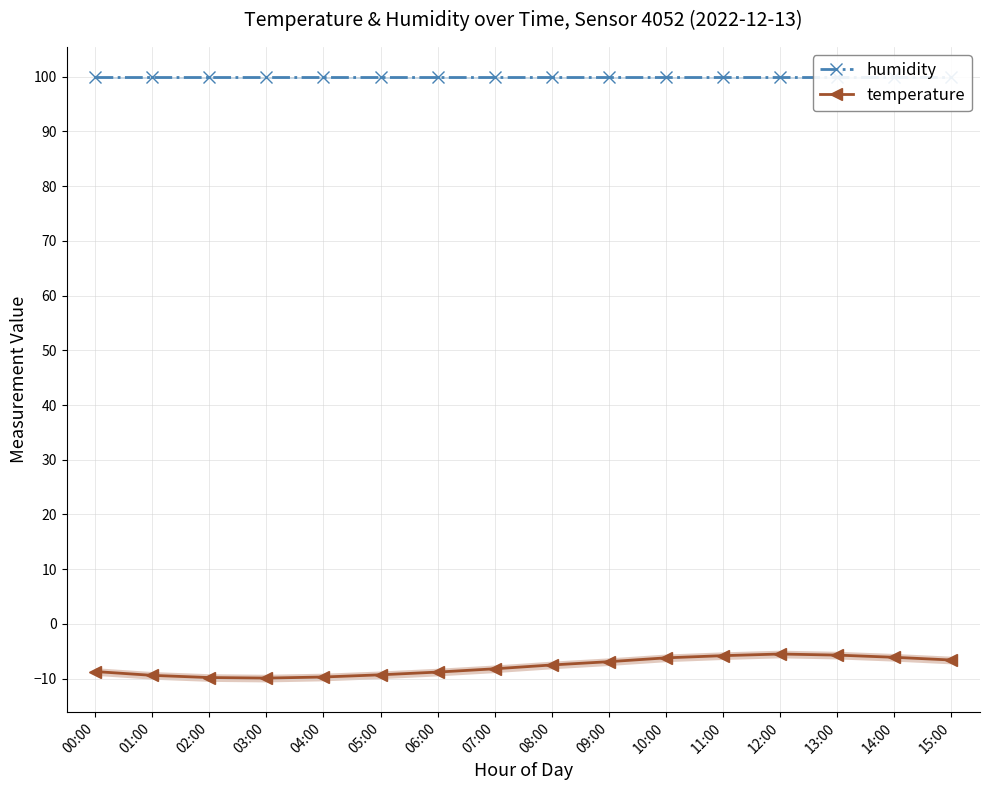

What position from the left is 08:00?

9